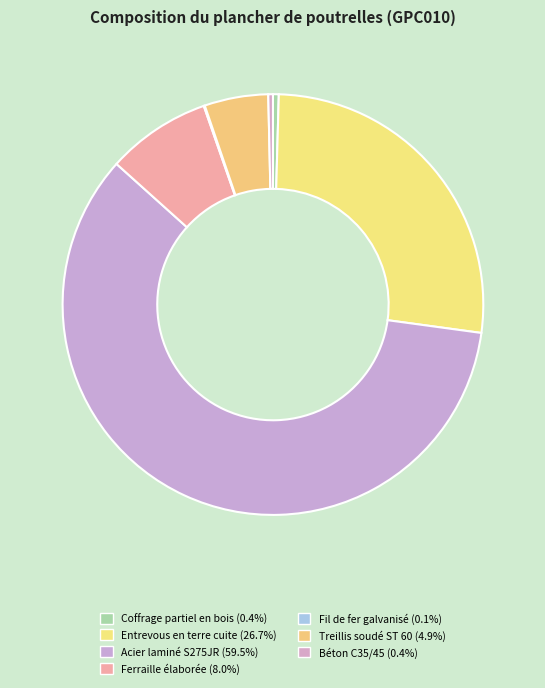

How many segments does this pie chart have?

7